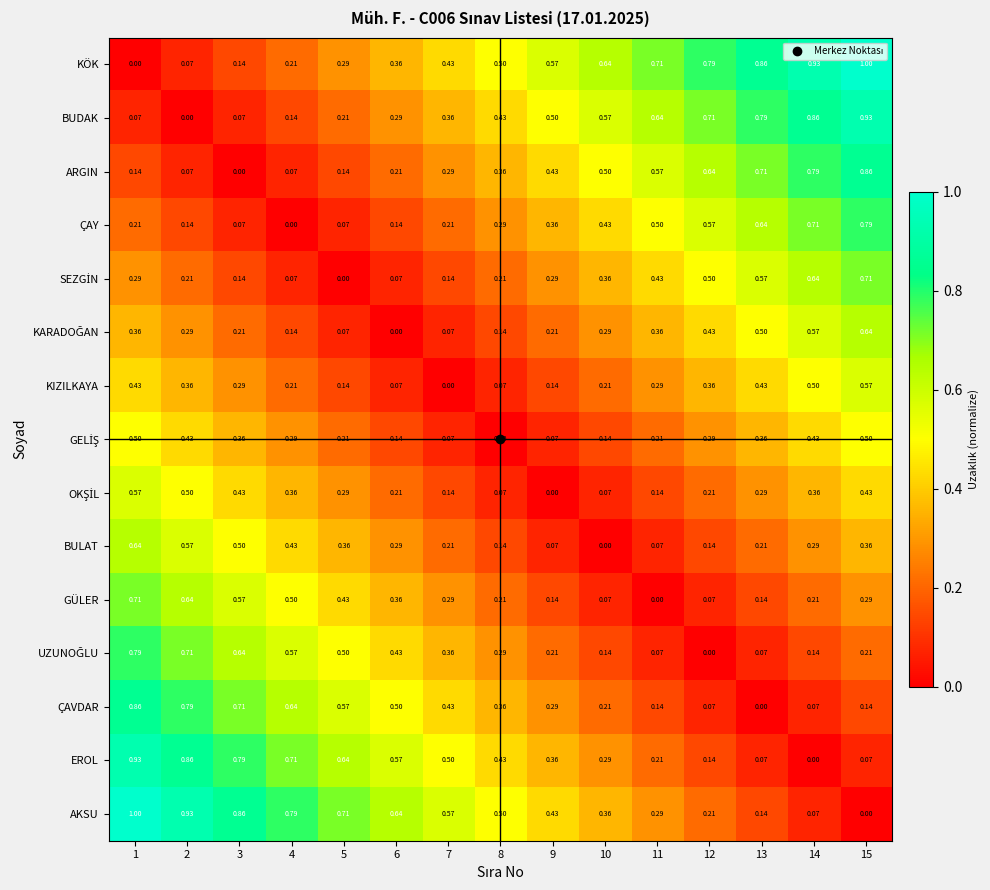

Is it true that EROL equals 0.0 at 15?

False